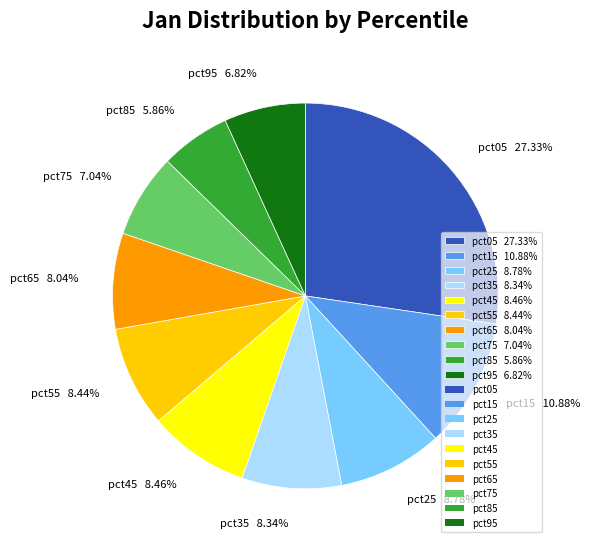

To the nearest percent, what is the combined percentage of pct75 and pct85?

13%